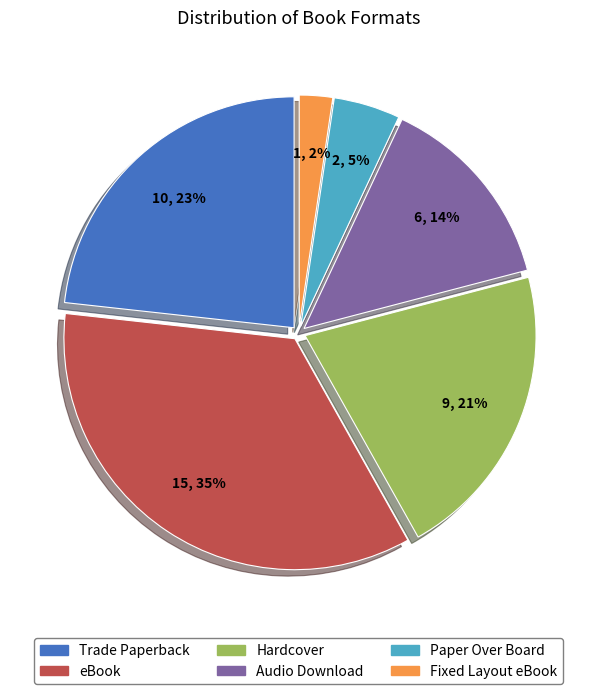

Which slice is the smallest?

Fixed Layout eBook